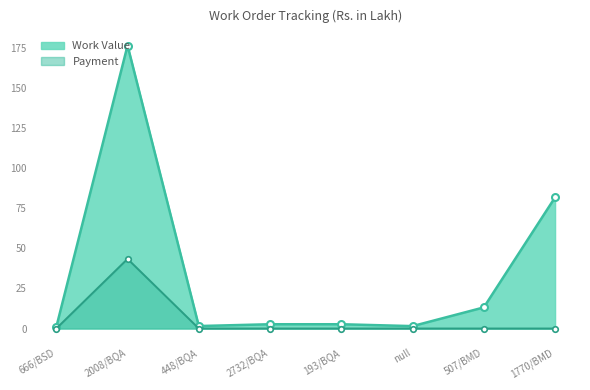

True or false: Work Value has a value of 13.2 at 507/BMD.

True